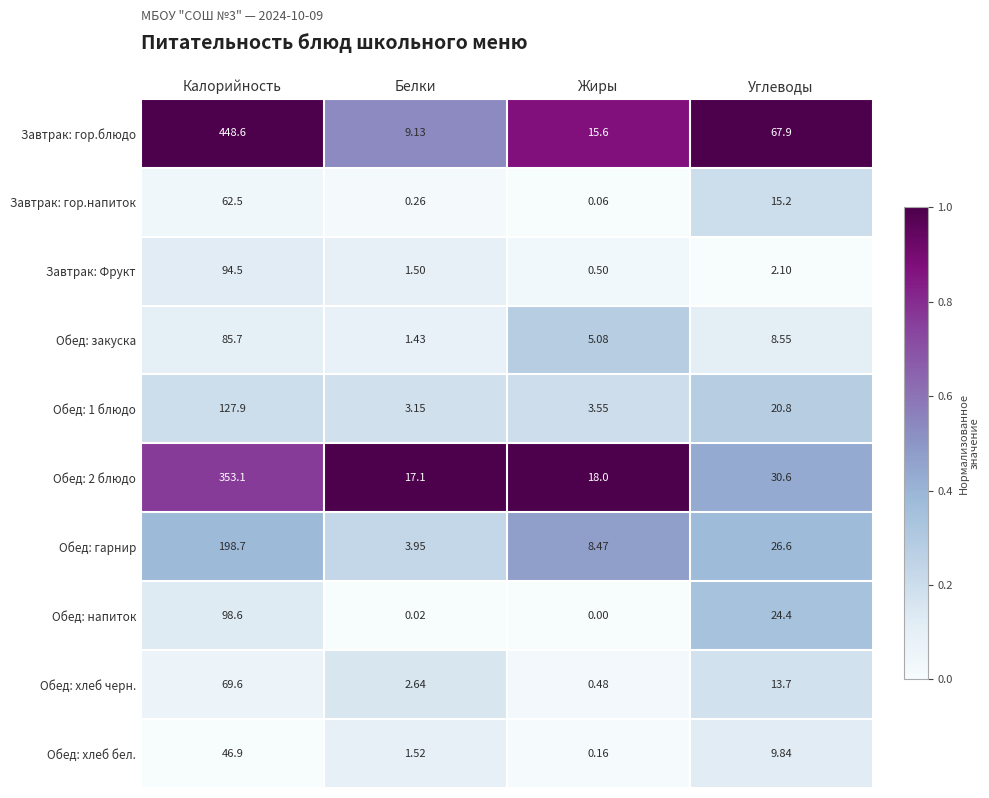

List the series in order of their peak value, highest first.

Завтрак: гор.блюдо, Обед: 2 блюдо, Обед: гарнир, Обед: 1 блюдо, Обед: напиток, Завтрак: Фрукт, Обед: закуска, Обед: хлеб черн., Завтрак: гор.напиток, Обед: хлеб бел.